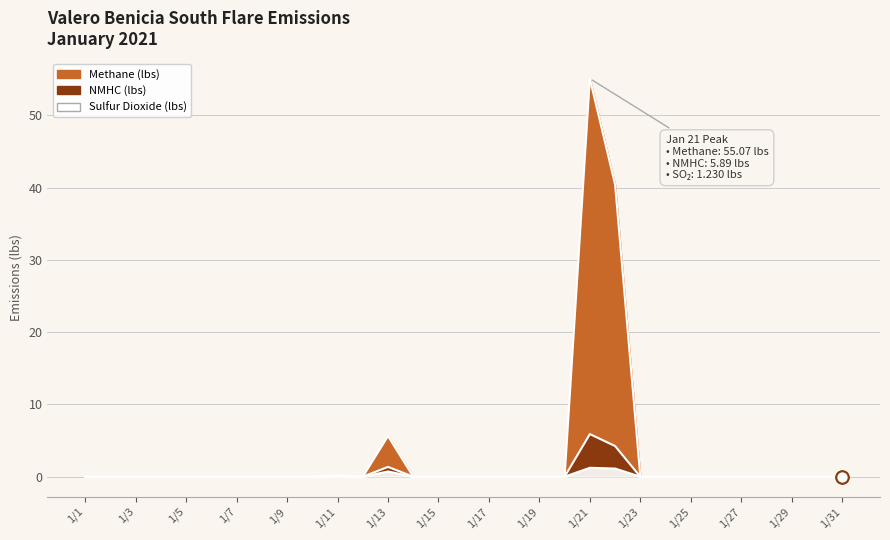

At which category is the sum across all series the highest?

1/21